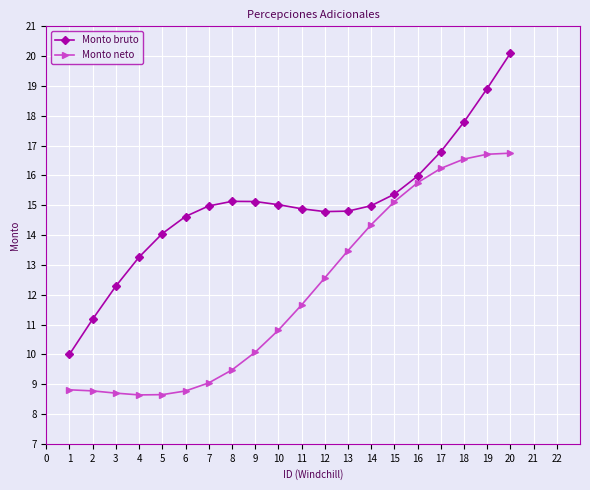

True or false: Monto neto and Monto bruto cross at least once.

False